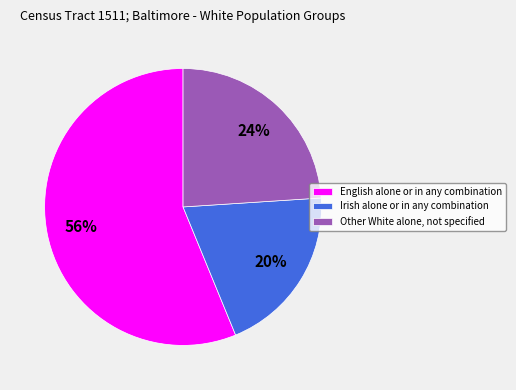

Is there a majority slice in this chart?

Yes